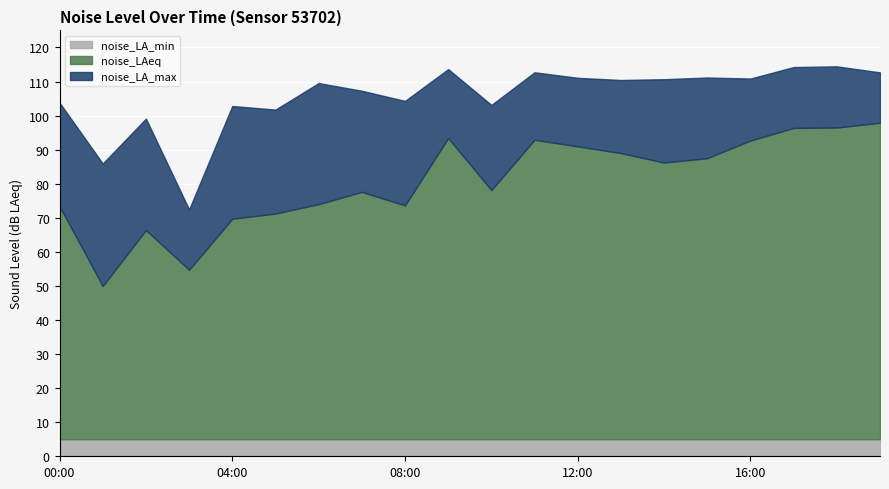

Rank the categories by noise_LA_max value from highest to lowest.

18:00, 17:00, 09:00, 11:00, 19:00, 15:00, 12:00, 16:00, 14:00, 13:00, 06:00, 07:00, 08:00, 00:00, 10:00, 04:00, 05:00, 02:00, 01:00, 03:00